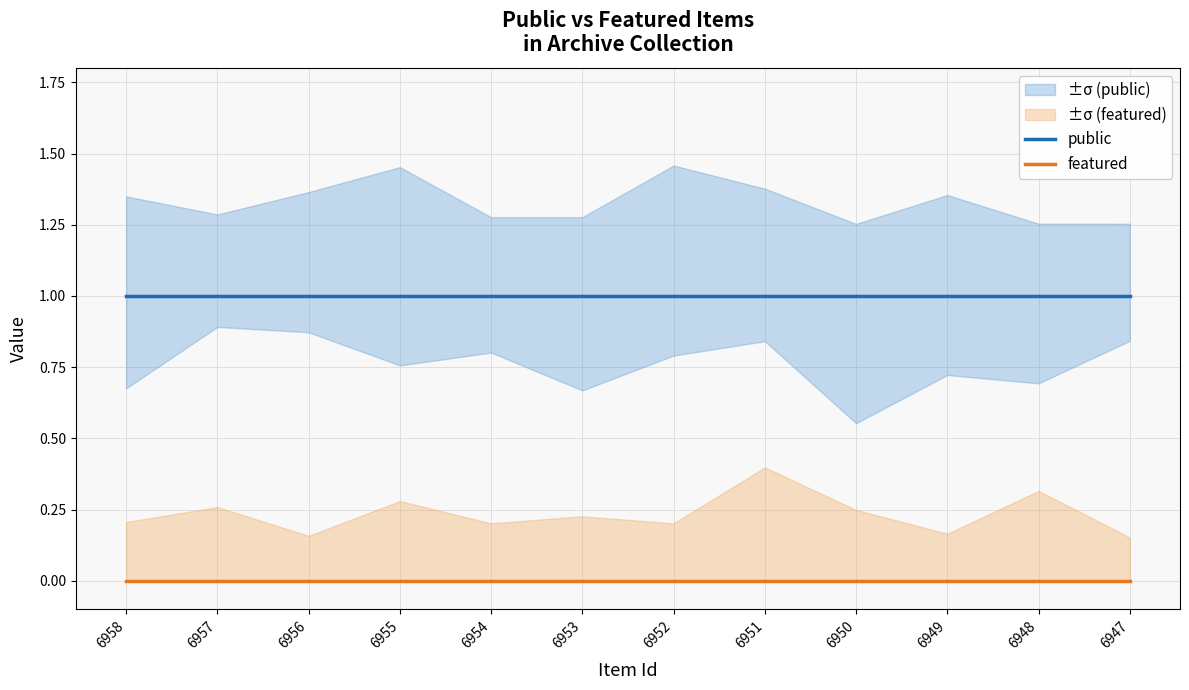

True or false: public has a value of 1 at 6955.

True